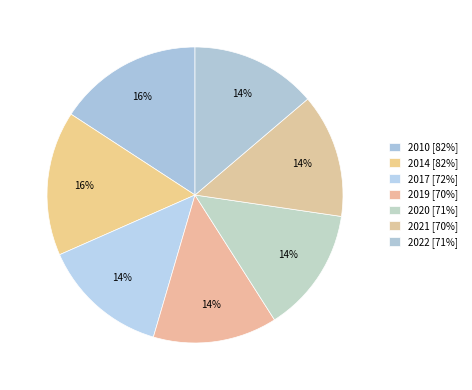

Is there a majority slice in this chart?

No